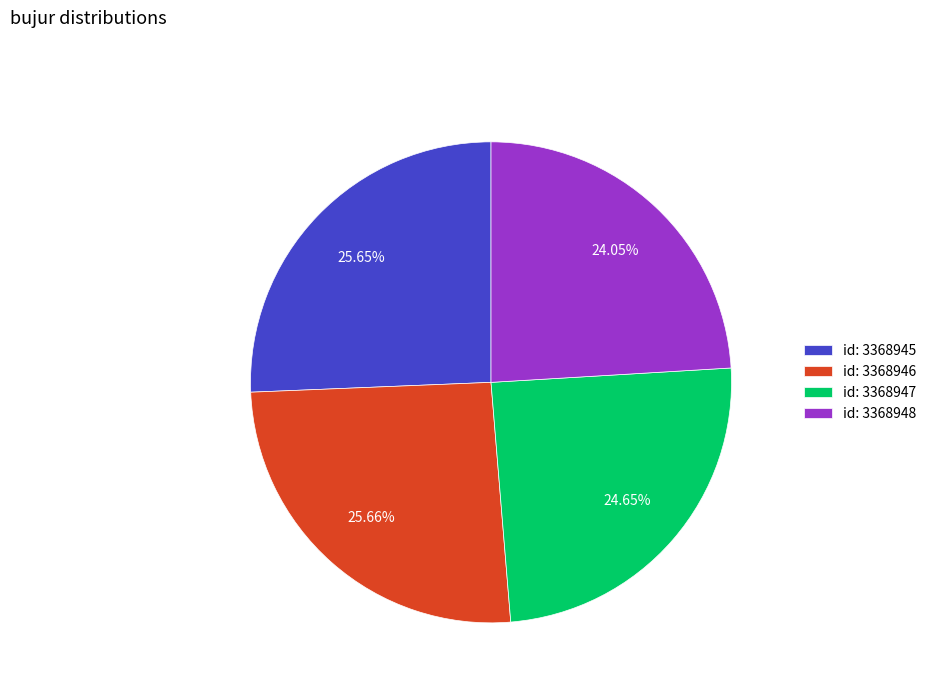

Approximately how many times larger is the value at id: 3368947 compared to id: 3368946?

1.0